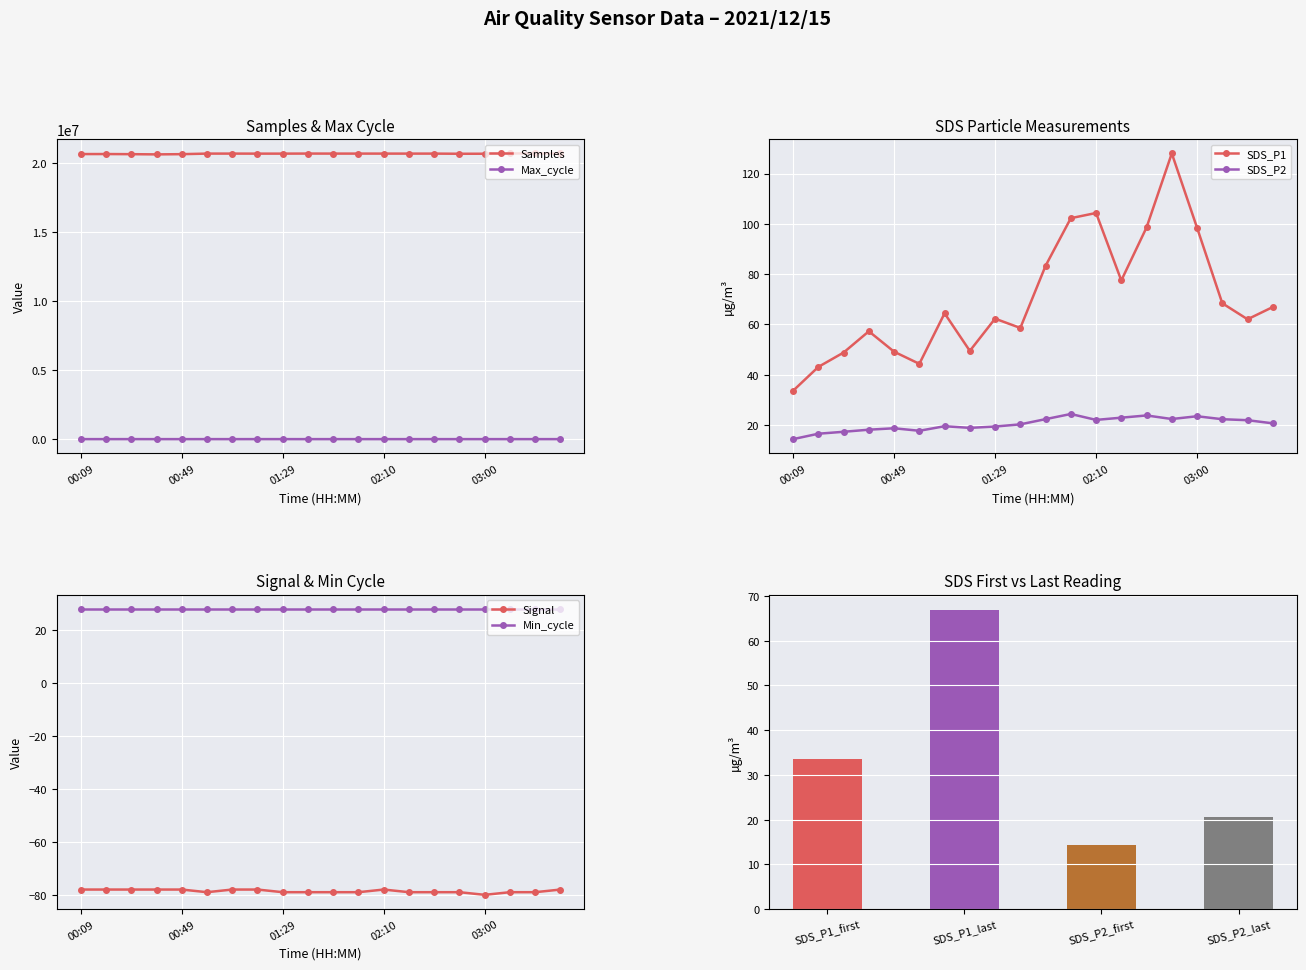

True or false: Max_cycle and Samples cross at least once.

False